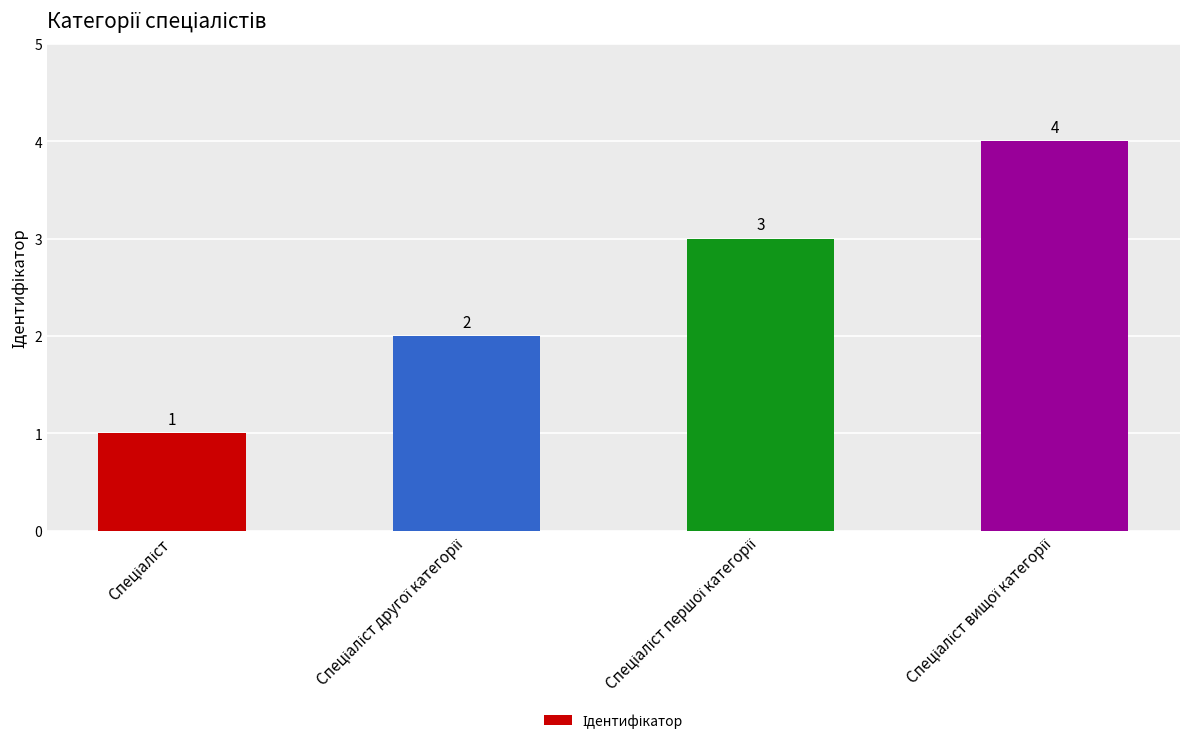

What is the difference between the second highest and second lowest values?

1